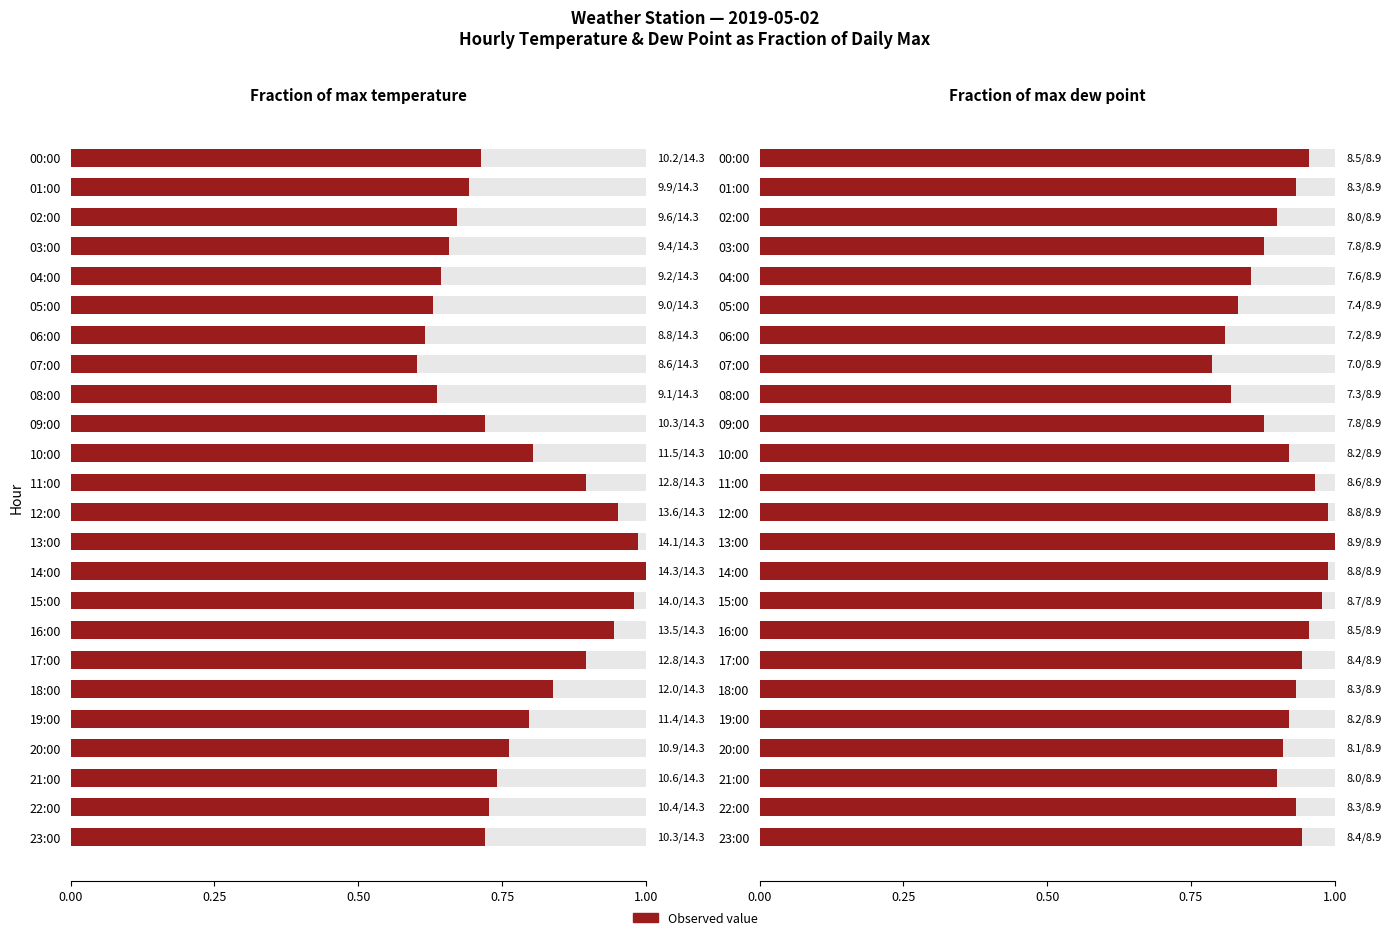

At which category is the sum across all series the highest?

14:00